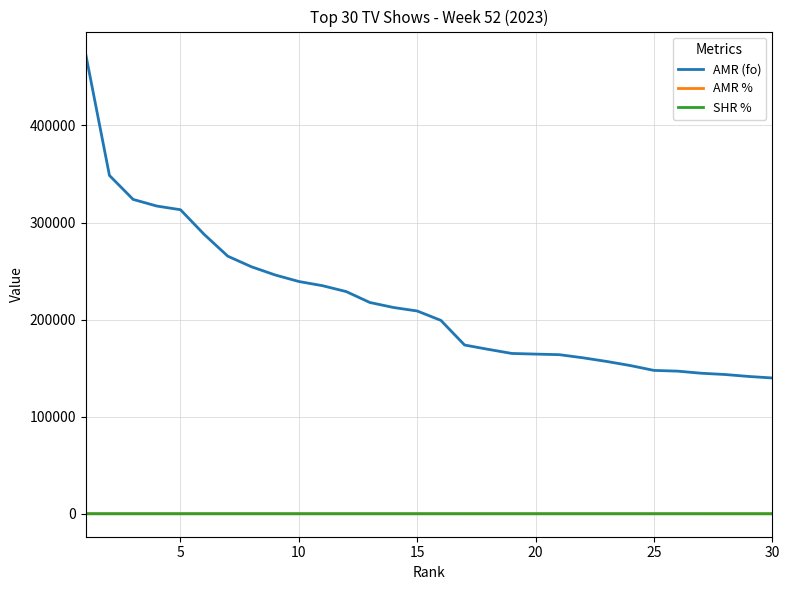

Which series has the largest range (max minus min)?

AMR (fo)